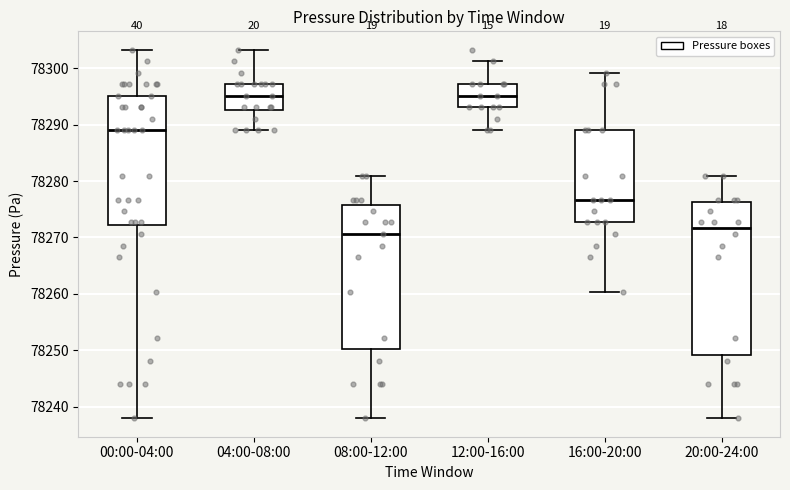

Reading left to right, read every box against the y-axis: the position of its median line, the range the box covers, and the ends of its whiskers. The values are not printed on the chart, so give them approximately, as read against the axis.

00:00-04:00: median 78289, box 78272 to 78295, whiskers 78238 to 78303
04:00-08:00: median 78295, box 78293 to 78297, whiskers 78289 to 78303
08:00-12:00: median 78271, box 78250 to 78276, whiskers 78238 to 78281
12:00-16:00: median 78295, box 78293 to 78297, whiskers 78289 to 78301
16:00-20:00: median 78277, box 78273 to 78289, whiskers 78260 to 78299
20:00-24:00: median 78272, box 78249 to 78276, whiskers 78238 to 78281